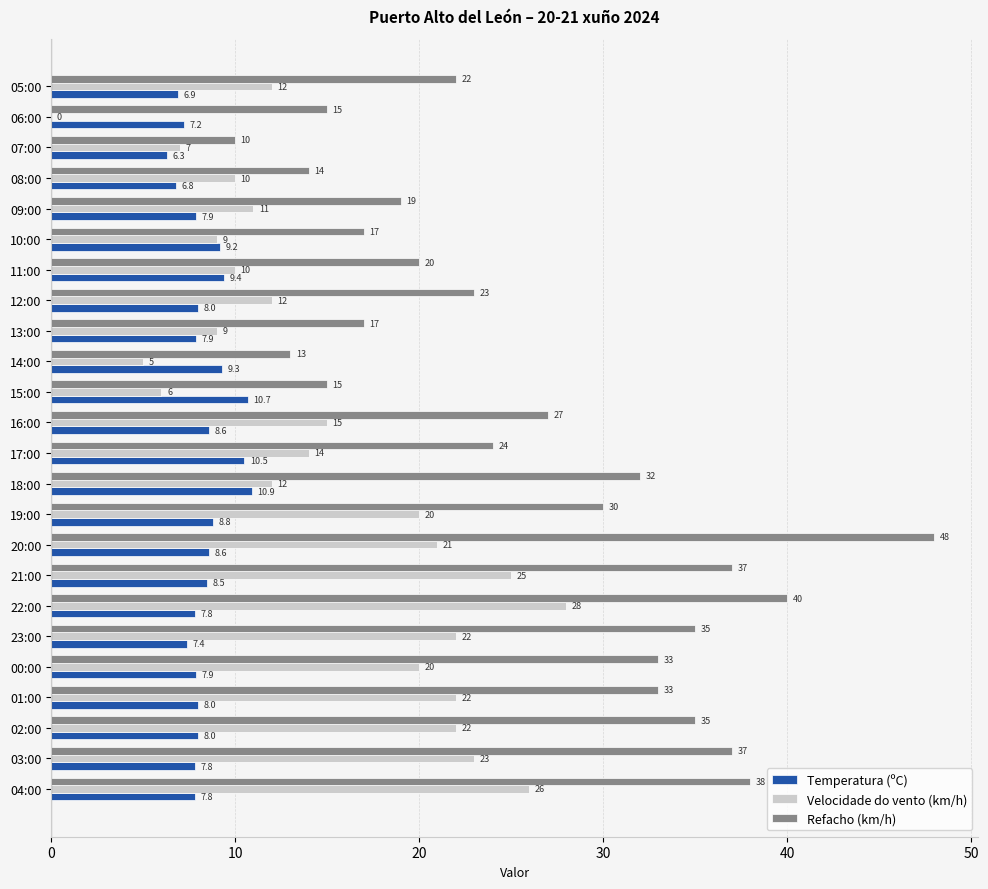

Is it true that Refacho (km/h) equals 27.0 at 16:00?

True